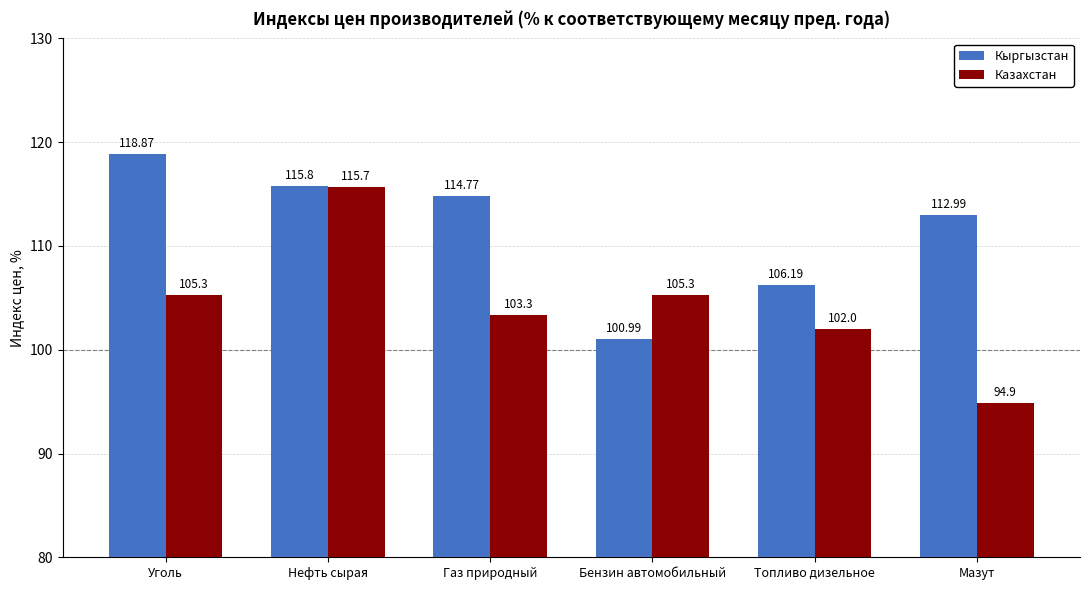

Reading left to right, extract all data points from this chart.

Кыргызстан: 118.9	115.8	114.8	101.0	106.2	113.0
Казахстан: 105.3	115.7	103.3	105.3	102.0	94.9